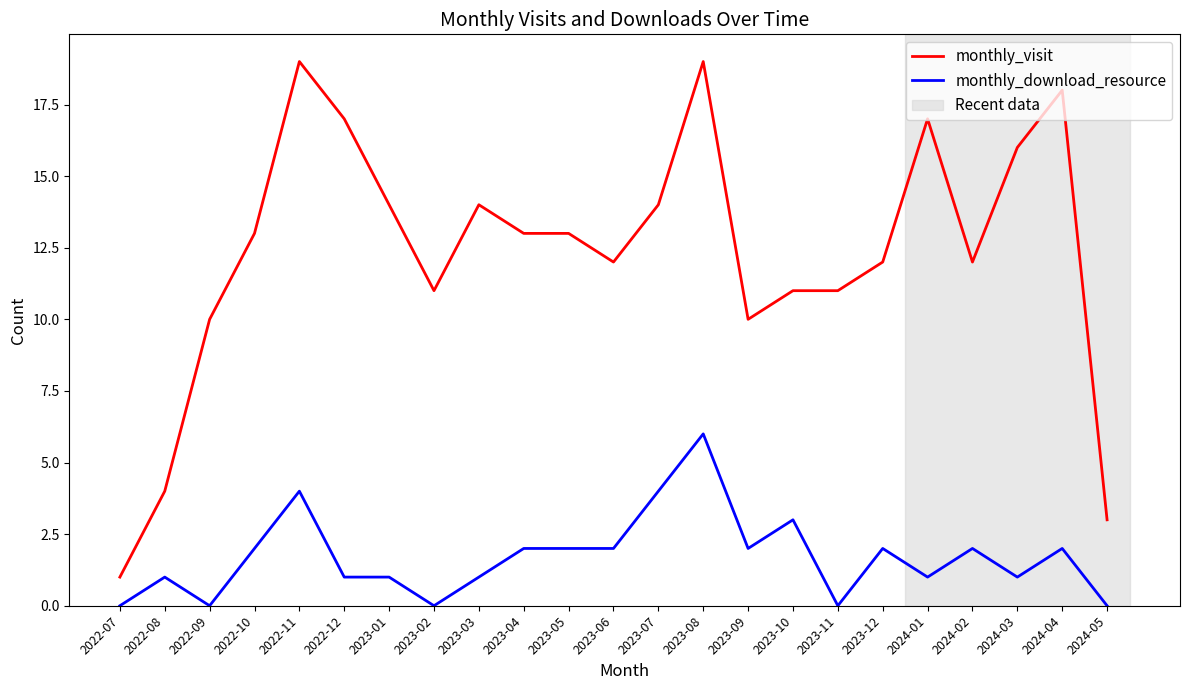

Where is the first local maximum for monthly_download_resource?

2022-08